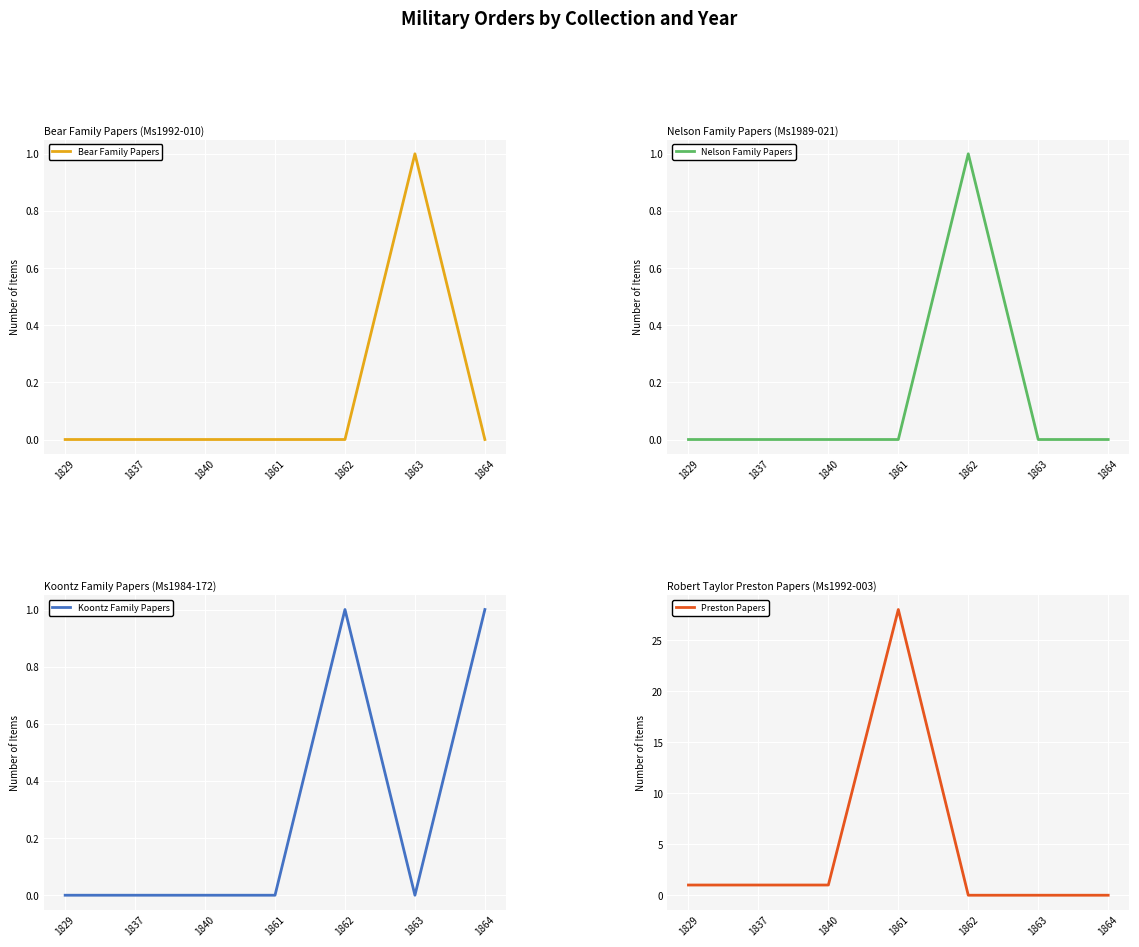

In Preston Papers, how many points are higher than both neighbors (excluding endpoints)?

1